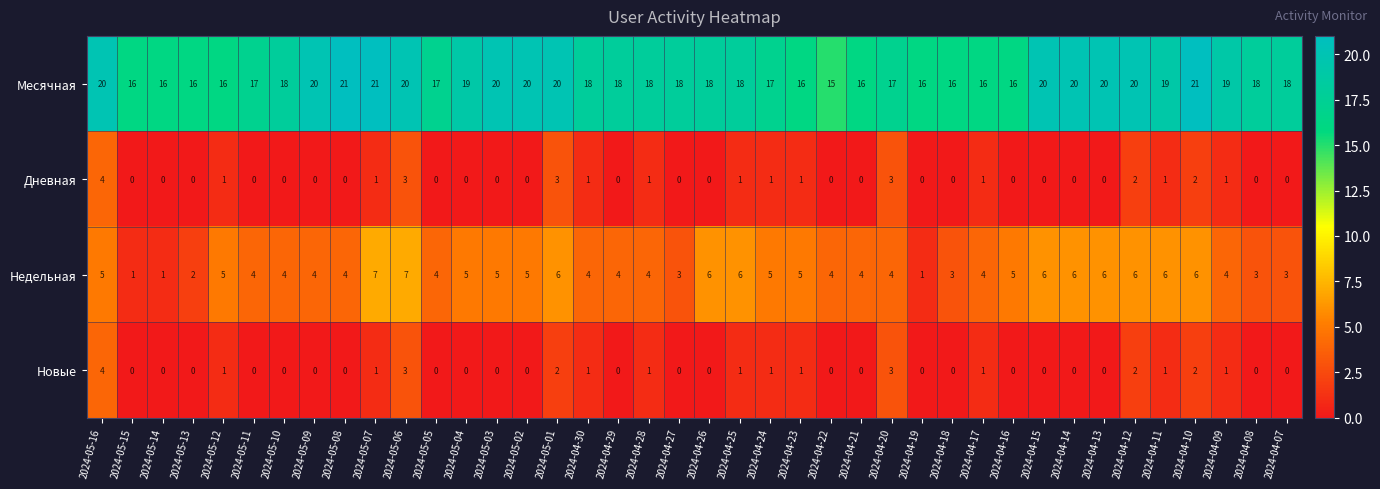

The value of Месячная at 2024-05-09 is 33. True or false?

False